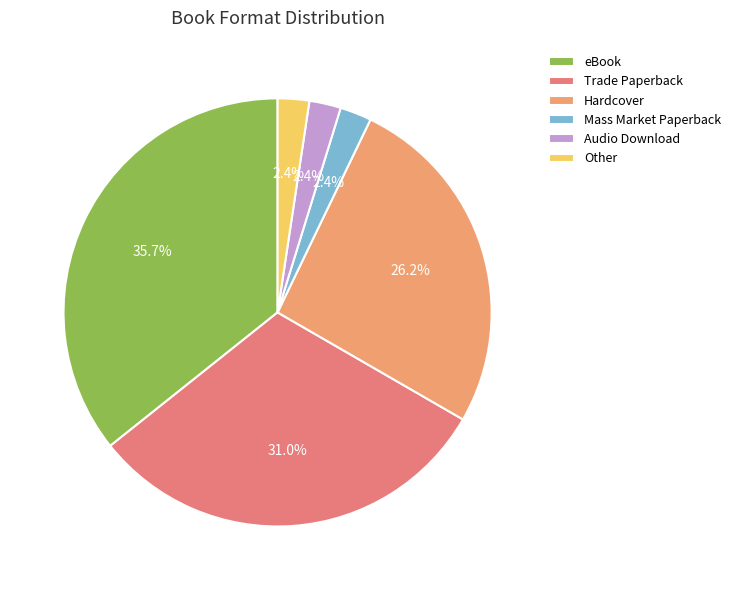

Count the number of slices in the pie.

6